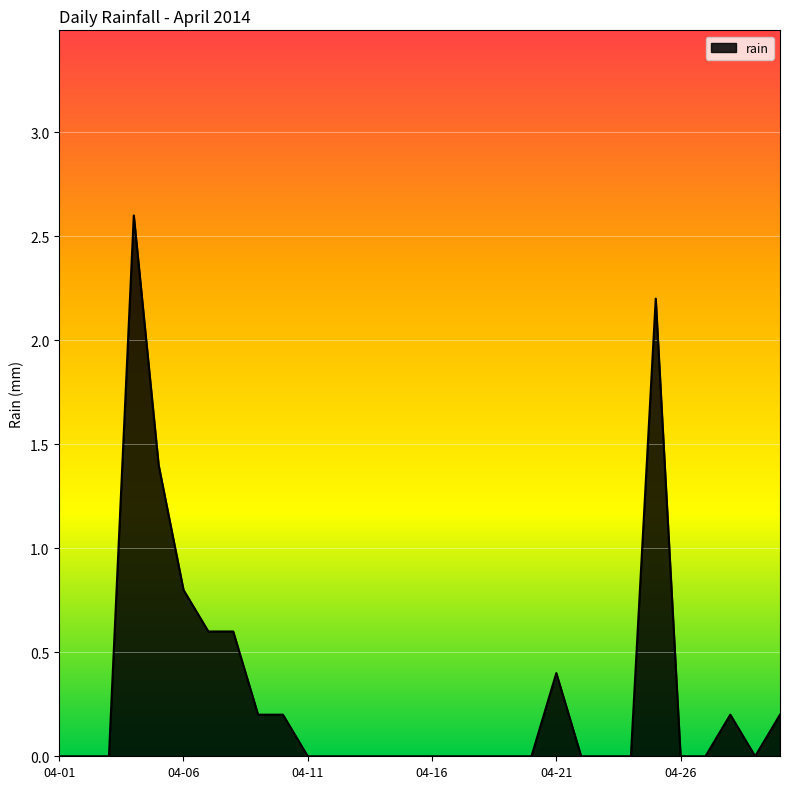

What is the maximum value shown in the chart?

2.6